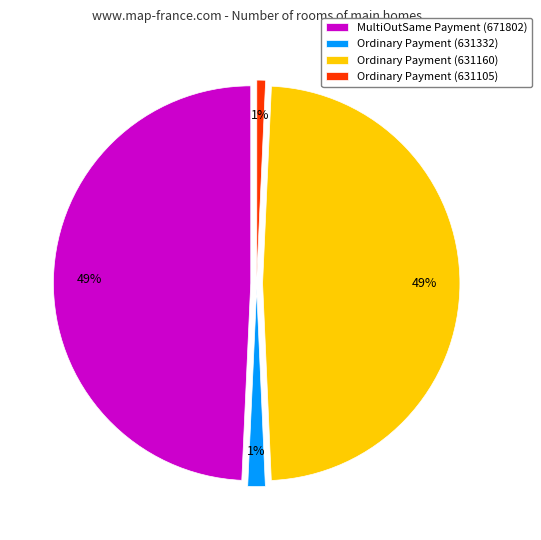

How many slices are in this pie chart?

4